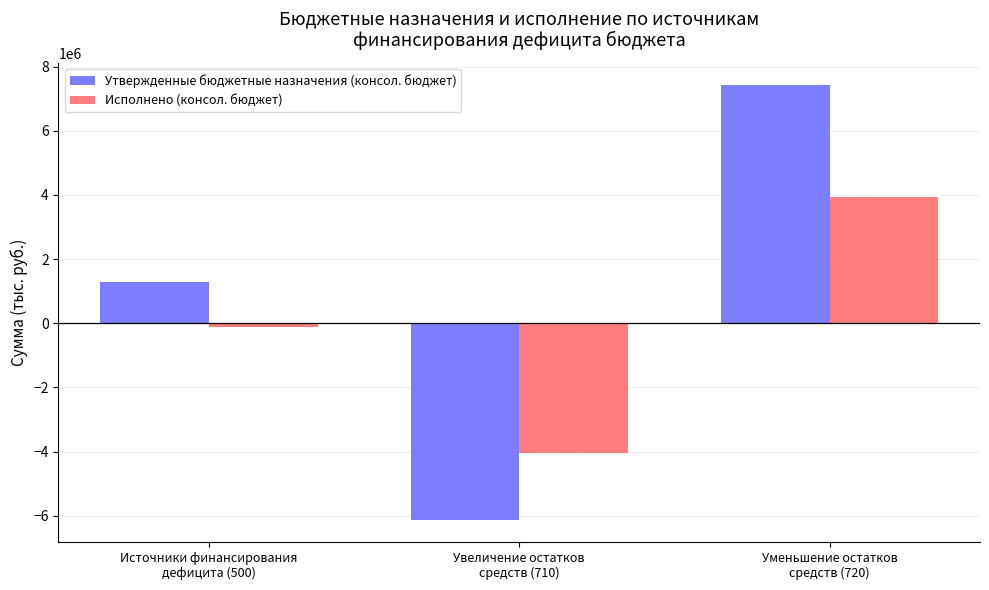

Does the chart contain stacked bars?

No